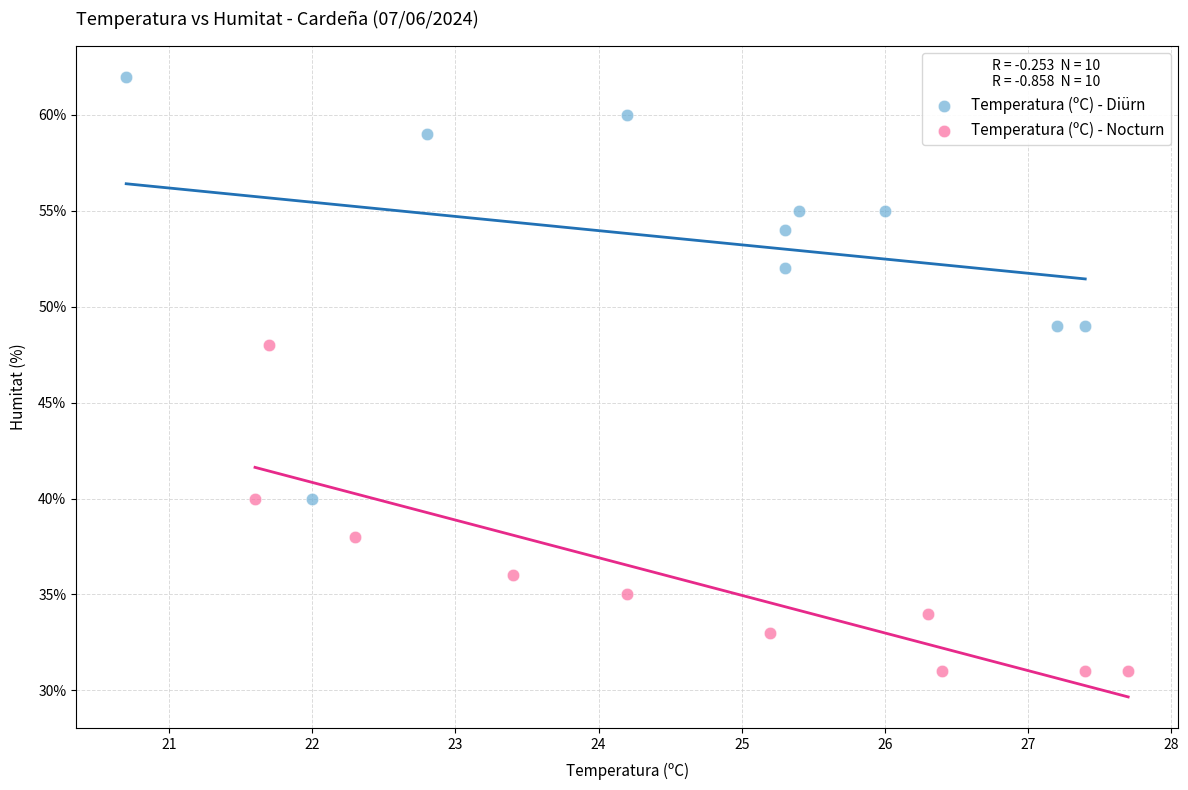

What are all the series names shown in the legend?

Temperatura (ºC) - Diürn, Temperatura (ºC) - Nocturn